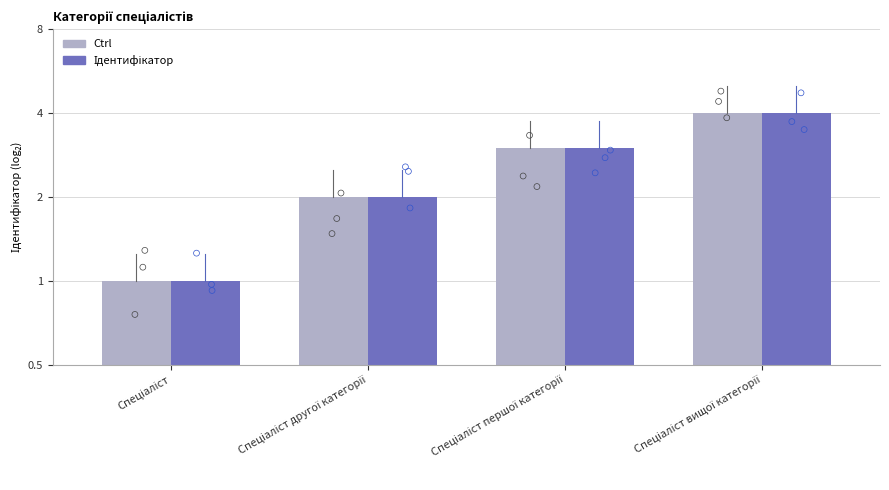

Which series reaches the minimum Y coordinate?

Ctrl